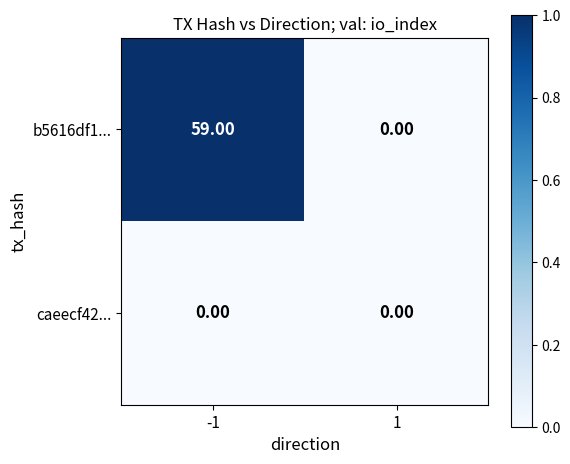

List the labels in order of b5616df1... value, largest first.

-1, 1